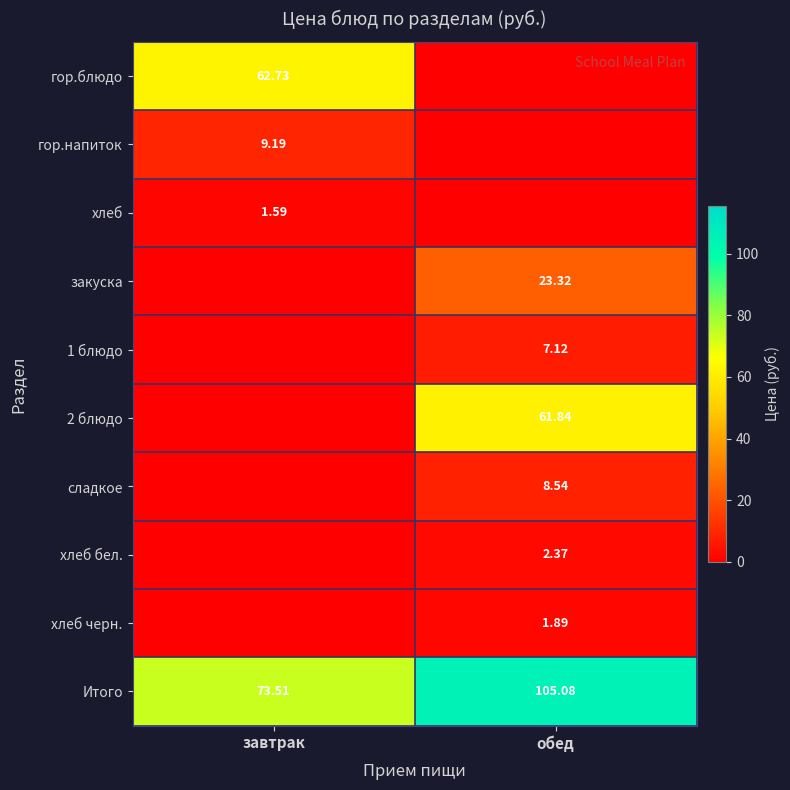

Which category has the highest value in the Итого series?

обед